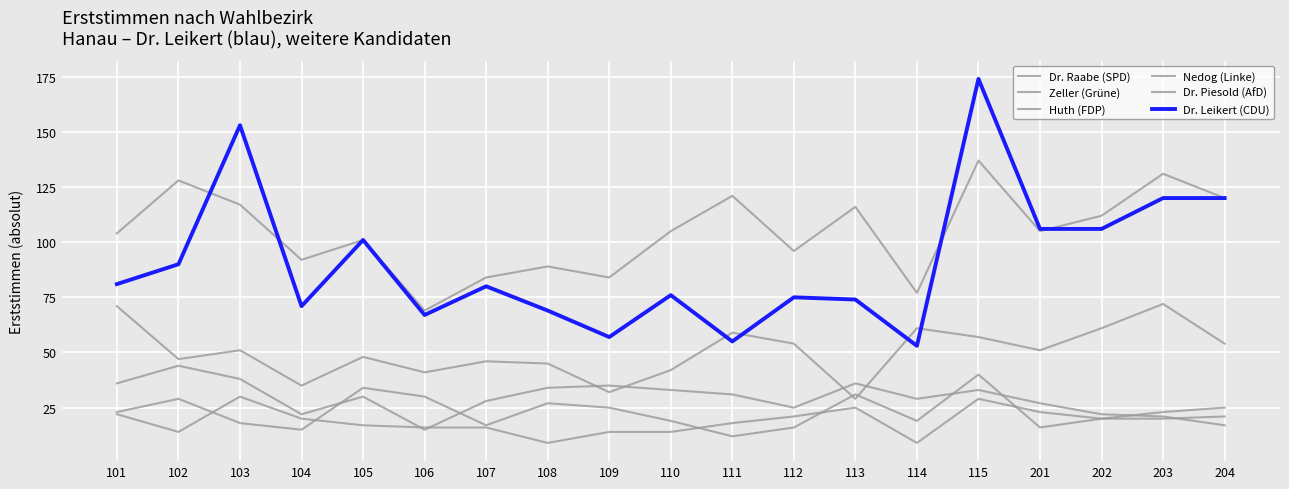

Does the chart display data point markers on the line(s)?

No